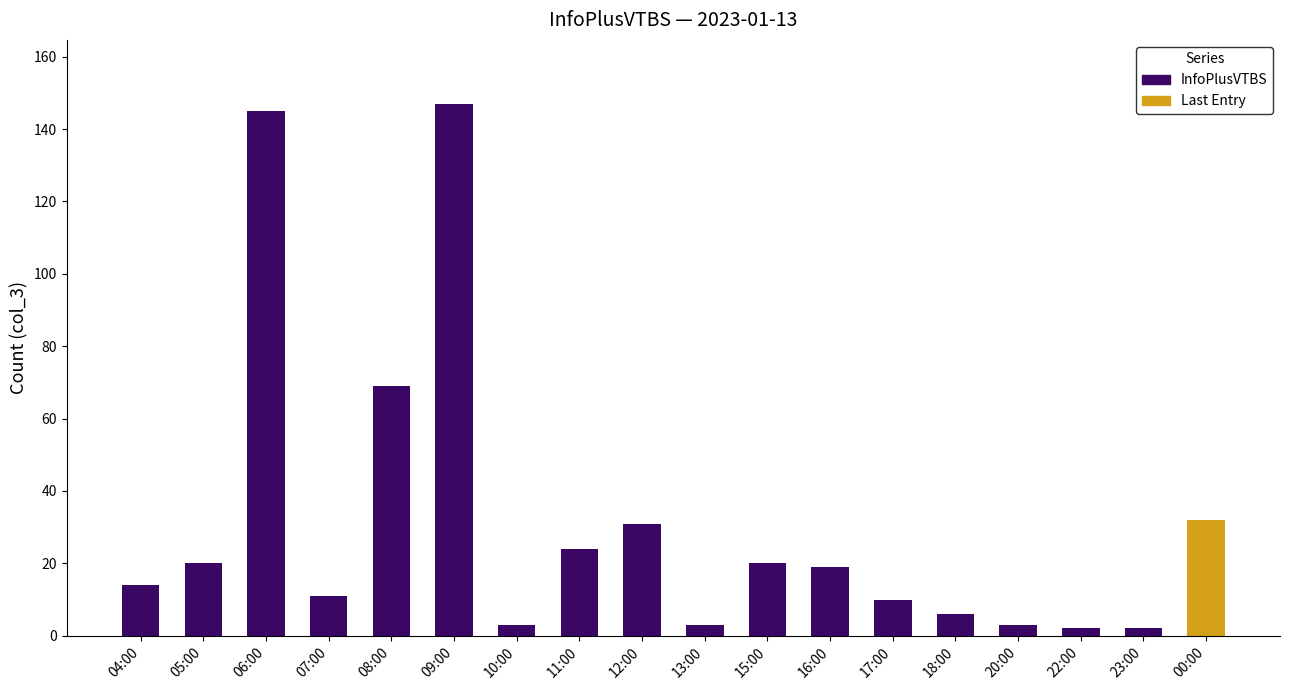

The value at 10:00 is 2. True or false?

False